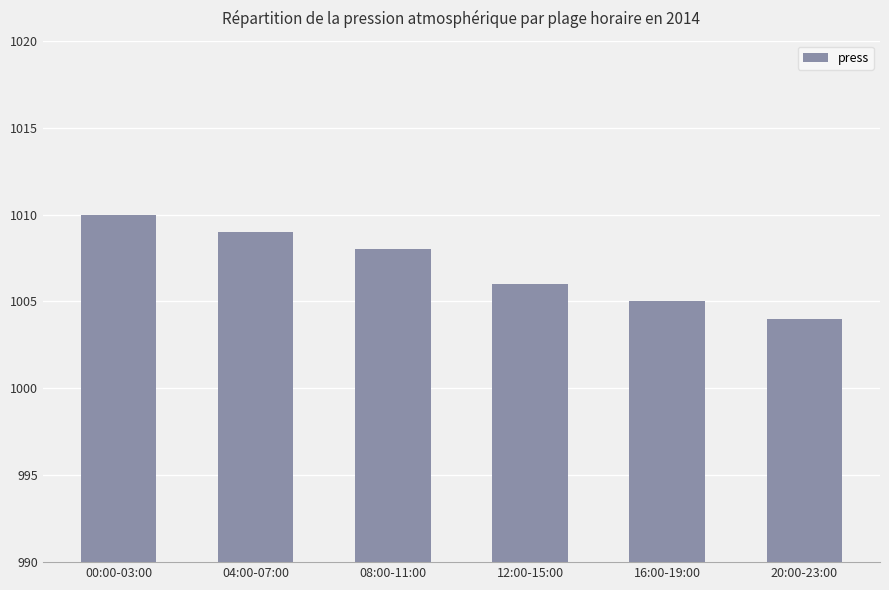

Rank the categories by value from highest to lowest.

00:00-03:00, 04:00-07:00, 08:00-11:00, 12:00-15:00, 16:00-19:00, 20:00-23:00